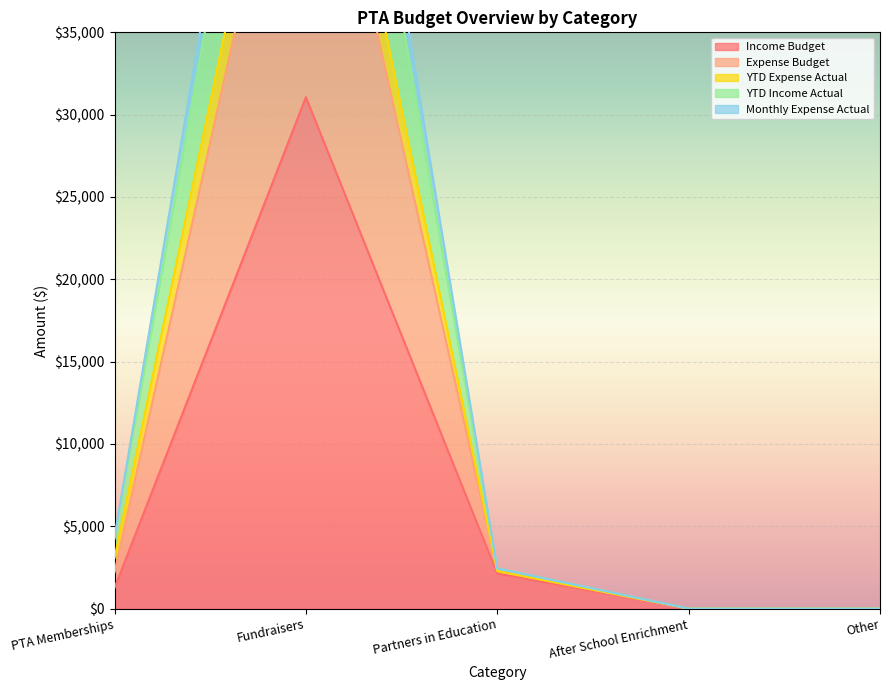

True or false: Income Budget and Expense Budget intersect in this chart.

False